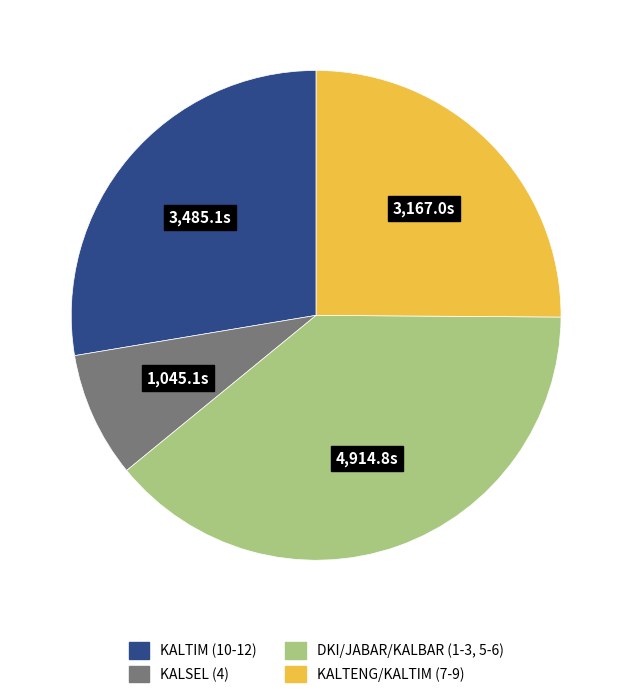

Count the number of slices in the pie.

4